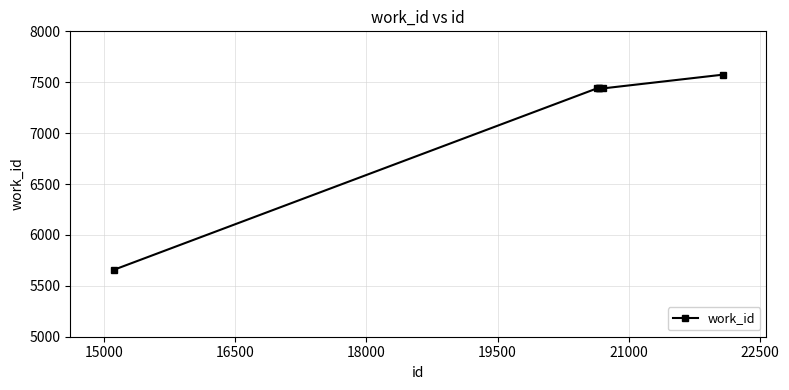

Is this an area chart (filled region under the line)?

No